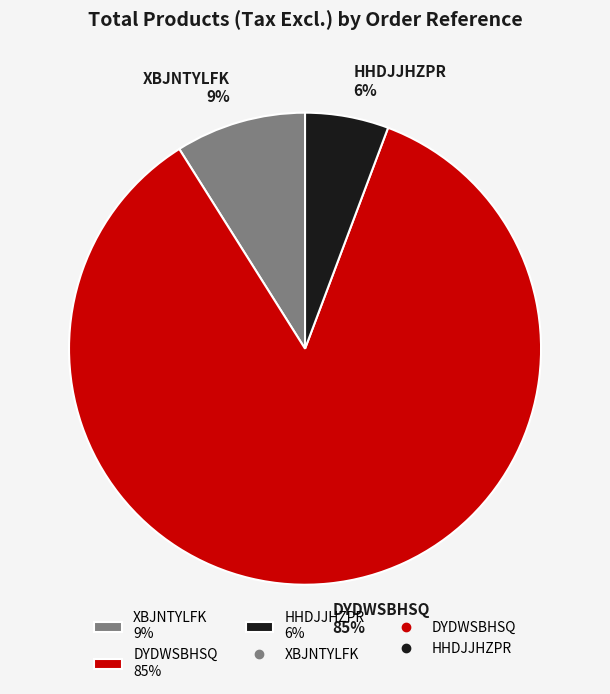

Is it true that XBJNTYLFK is 1% of the pie?

False